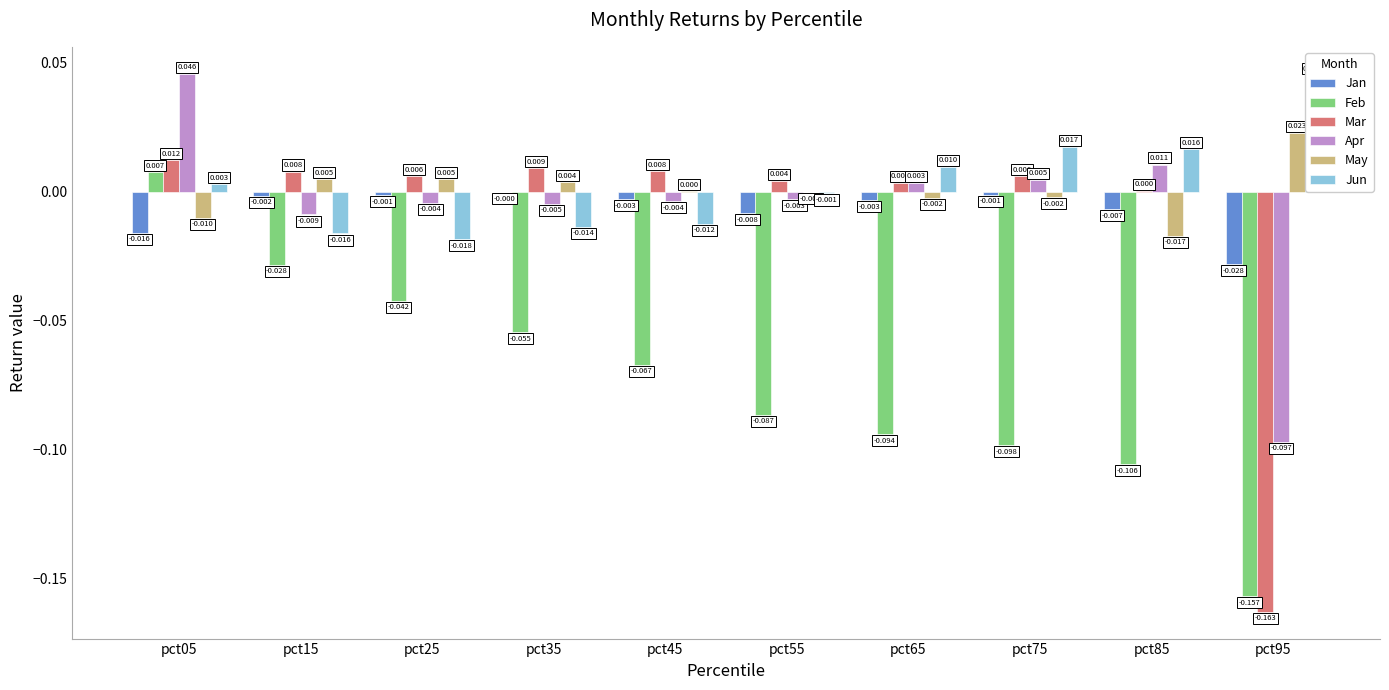

Rank the series at pct15 from lowest to highest value.

Feb, Jun, Apr, Jan, May, Mar